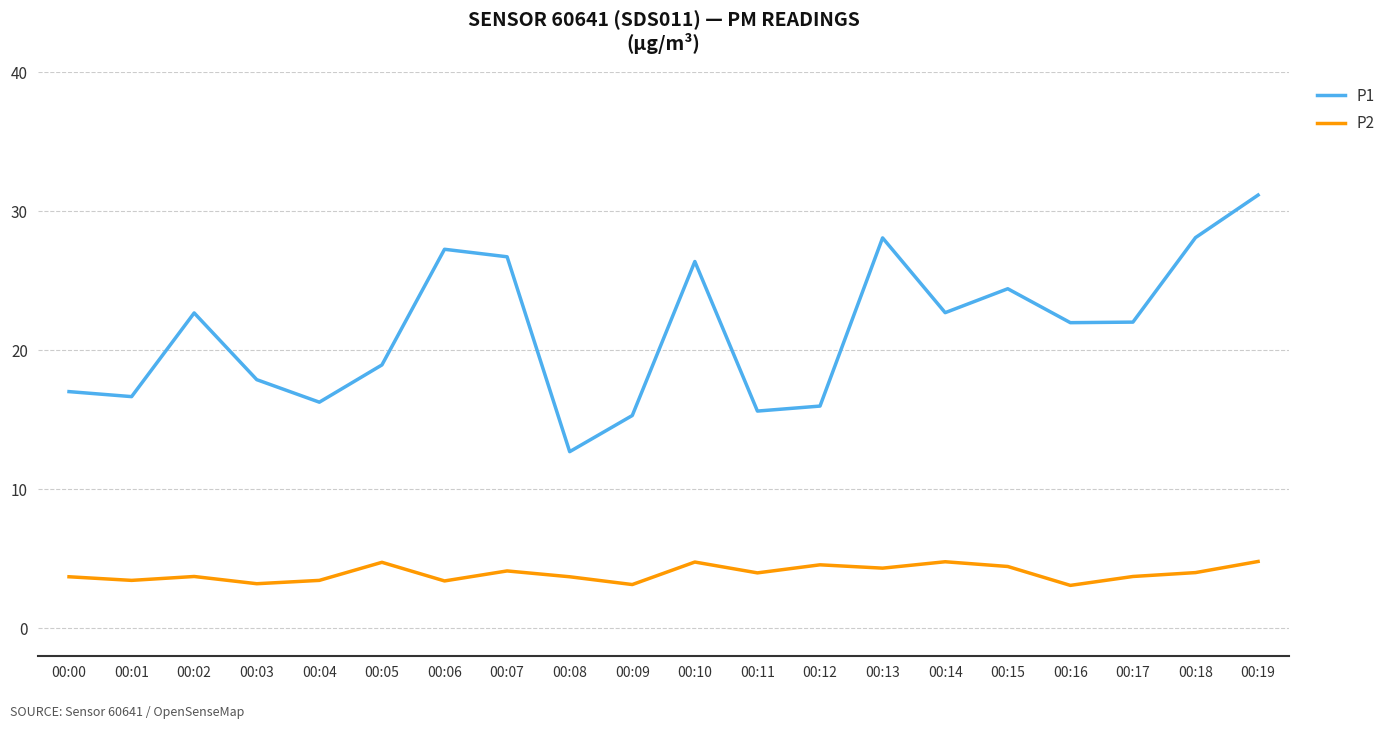

List the series in order of their peak value, lowest first.

P2, P1